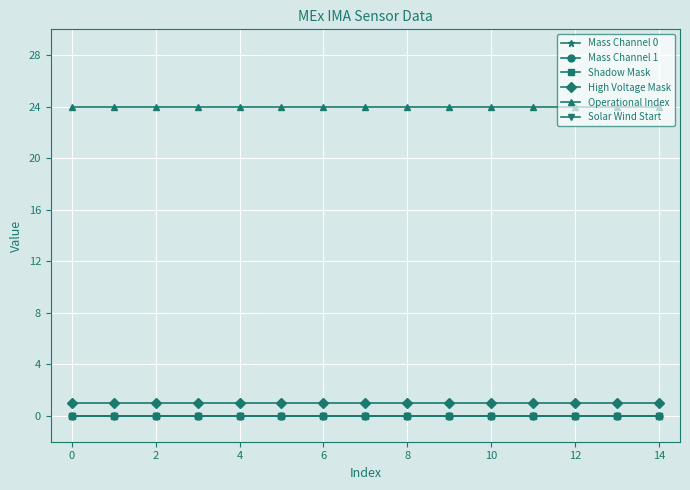

What is the average value of the Operational Index series?

24